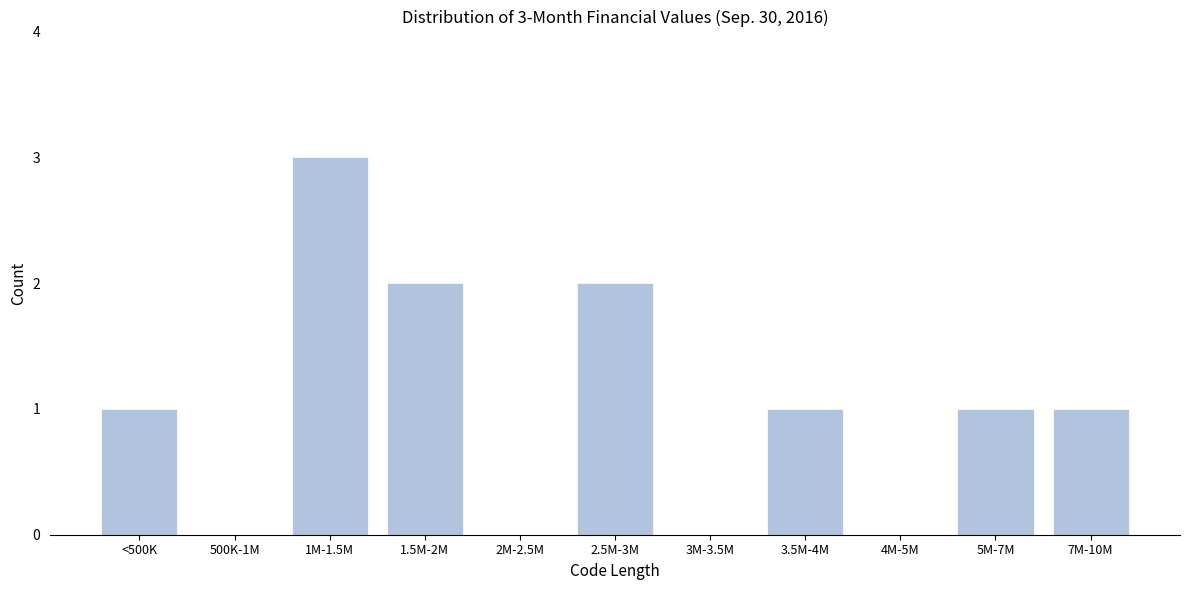

Reading right to left, extract all data points from this chart.

7M-10M=1	5M-7M=1	4M-5M=0	3.5M-4M=1	3M-3.5M=0	2.5M-3M=2	2M-2.5M=0	1.5M-2M=2	1M-1.5M=3	500K-1M=0	<500K=1